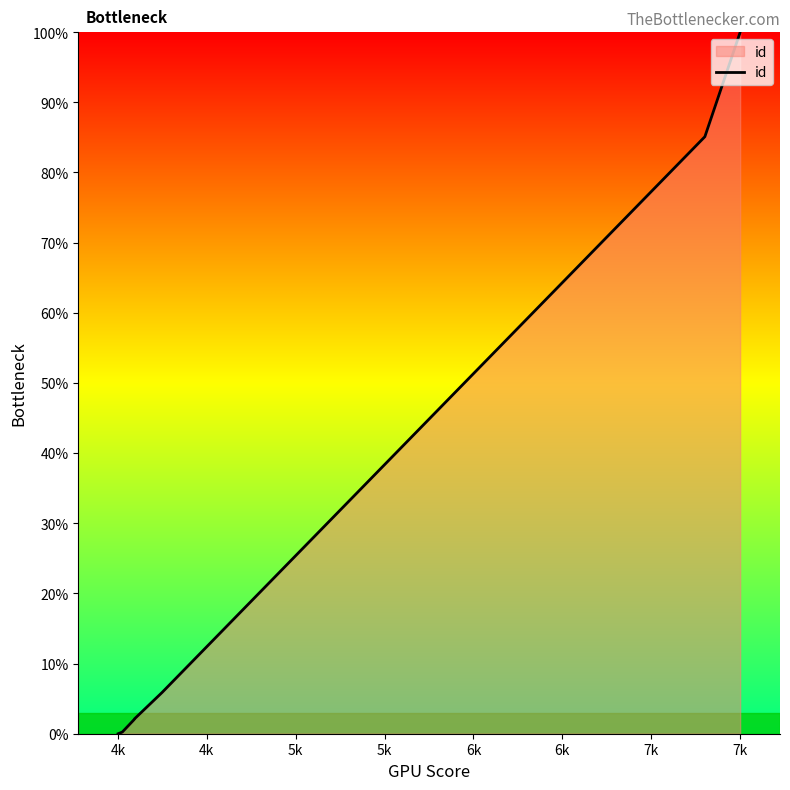

Reading left to right, extract all data points from this chart.

0.0	0.2	2.0	2.1	2.1	5.9	6.3	85.1	100.0	100.0